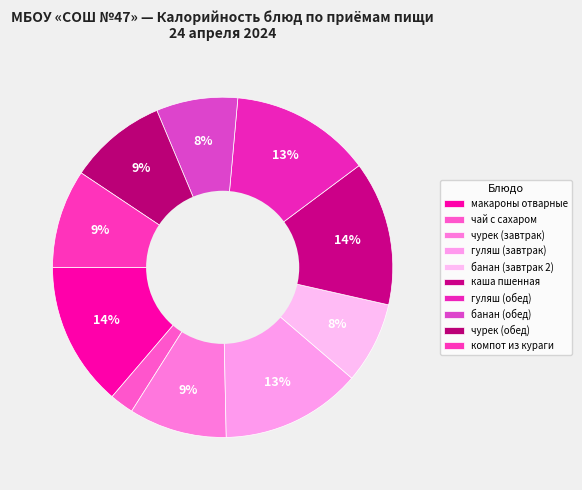

To the nearest percent, what is the difference between the чурек (обед) and каша пшенная slice percentages?

4%